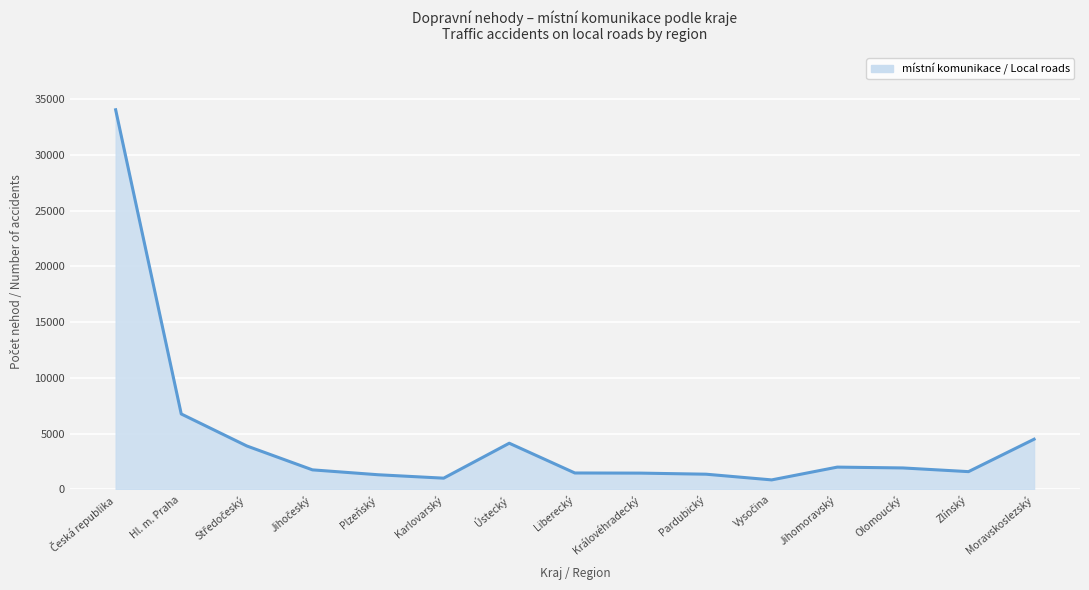

Between Pardubický and Moravskoslezský, which is larger?

Moravskoslezský